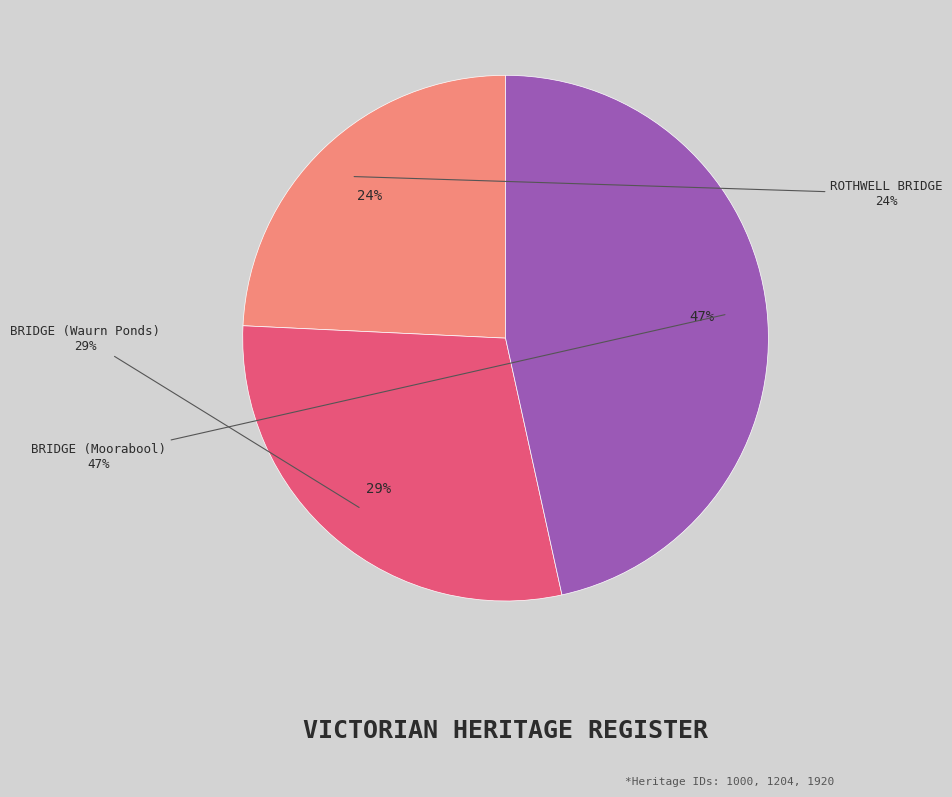

The ROTHWELL BRIDGE slice represents 24% of the pie. True or false?

True